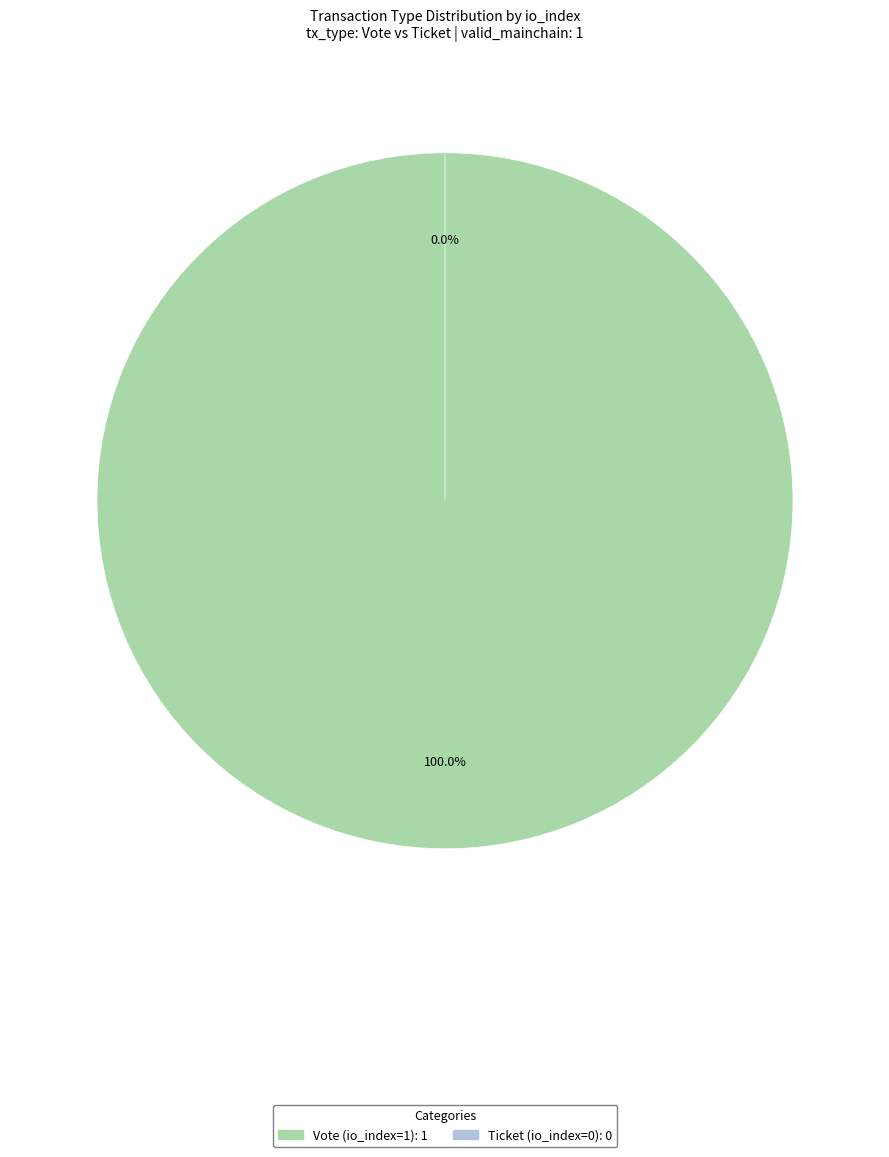

Which slice is the largest?

Vote (io_index=1)